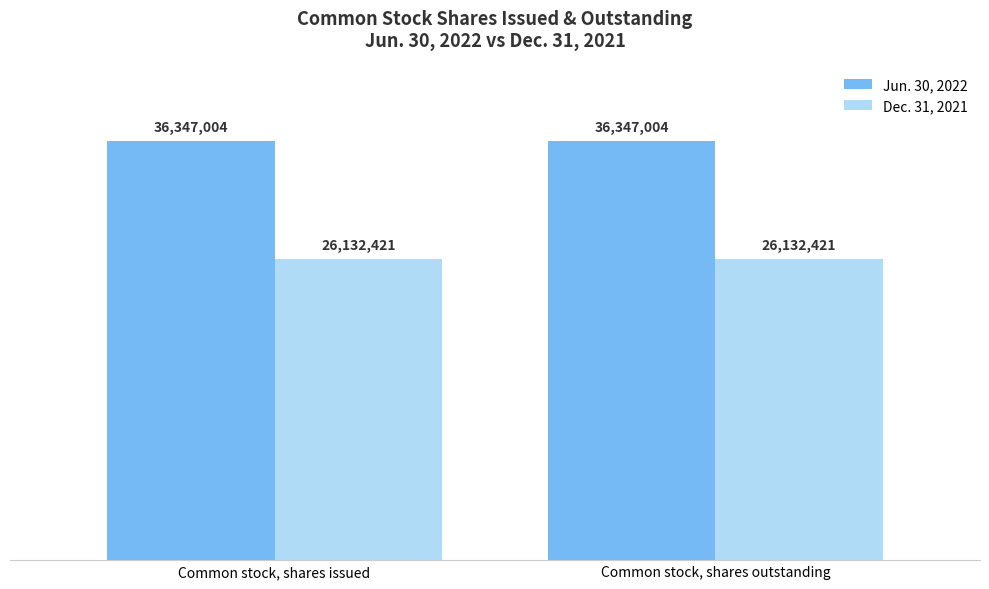

What are all the series names shown in the legend?

Jun. 30, 2022, Dec. 31, 2021